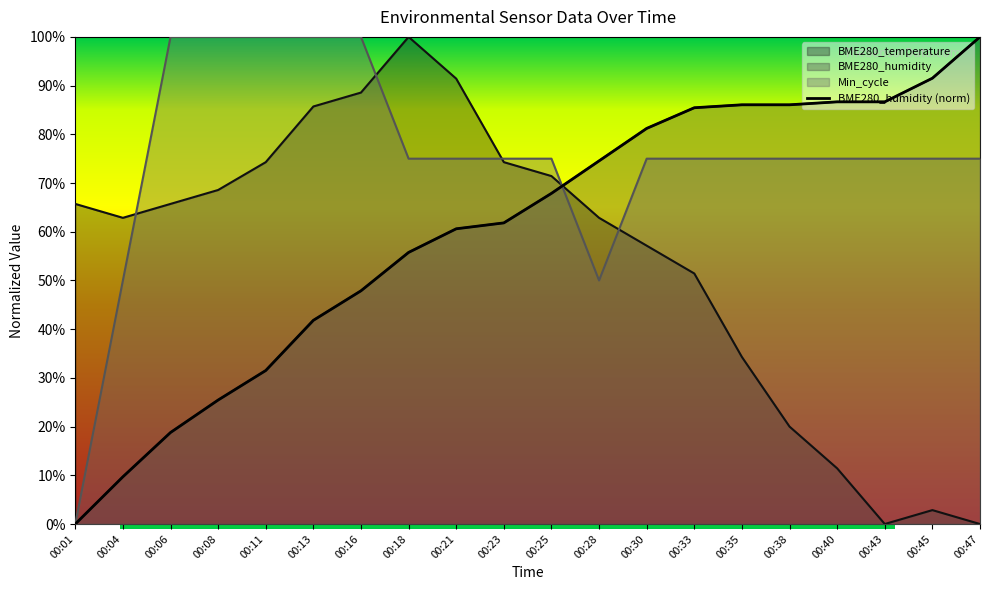

How many values are above zero?

19